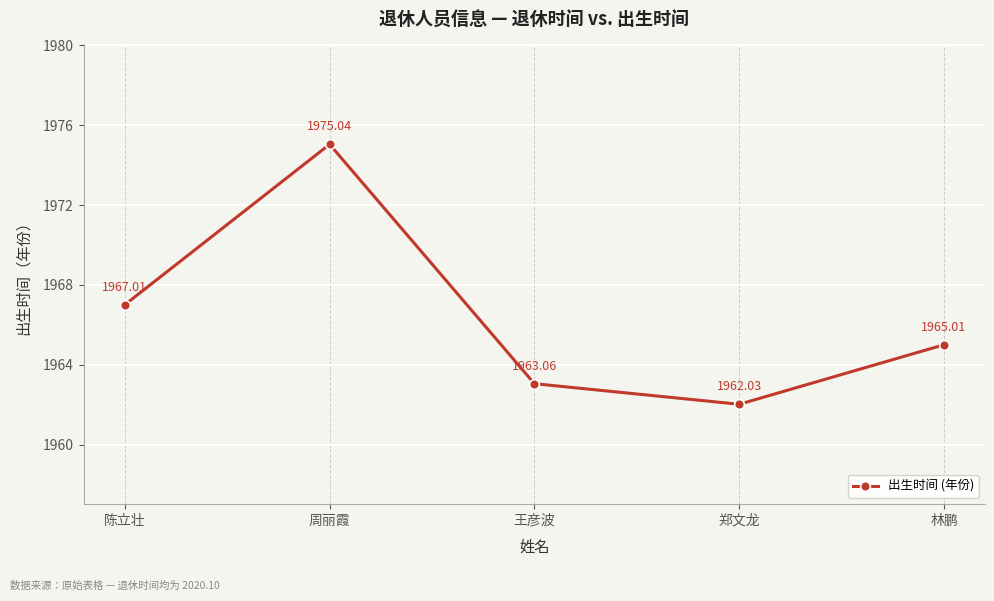

List the labels in order of value, largest first.

周丽霞, 陈立壮, 林鹏, 王彦波, 郑文龙